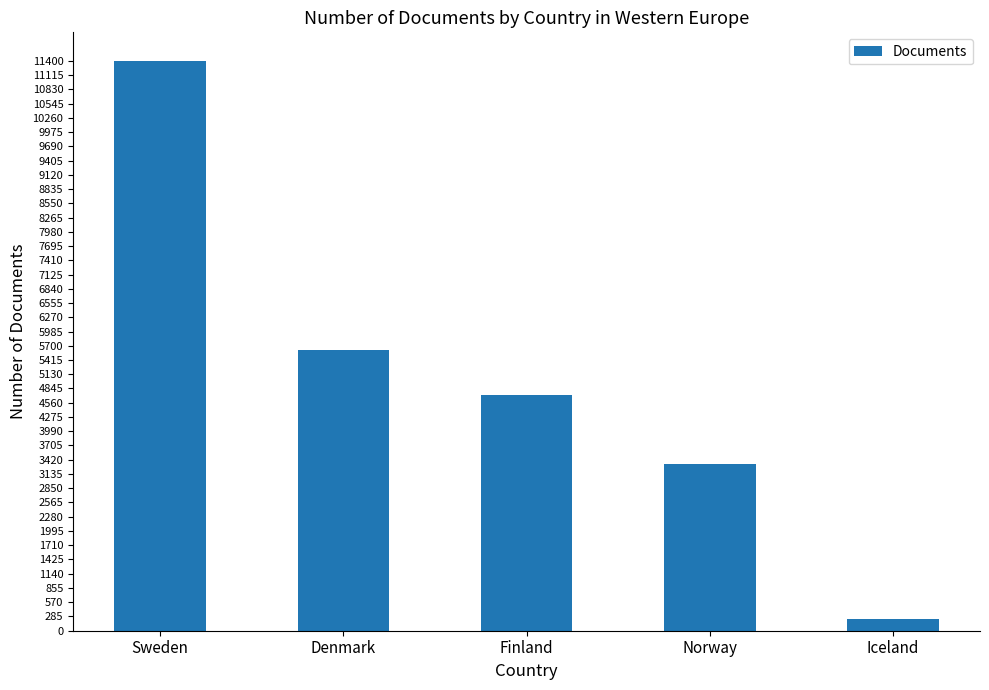

Where is the data nearest to the value 5821?

Denmark